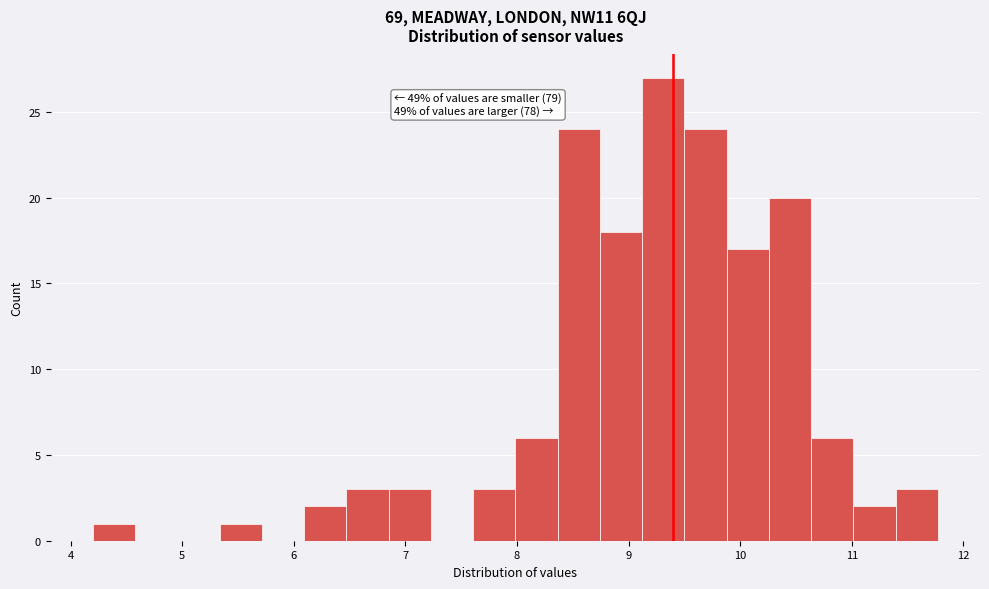

Read against the x-axis, roughly where is the centre of the tallest bar?

9.3